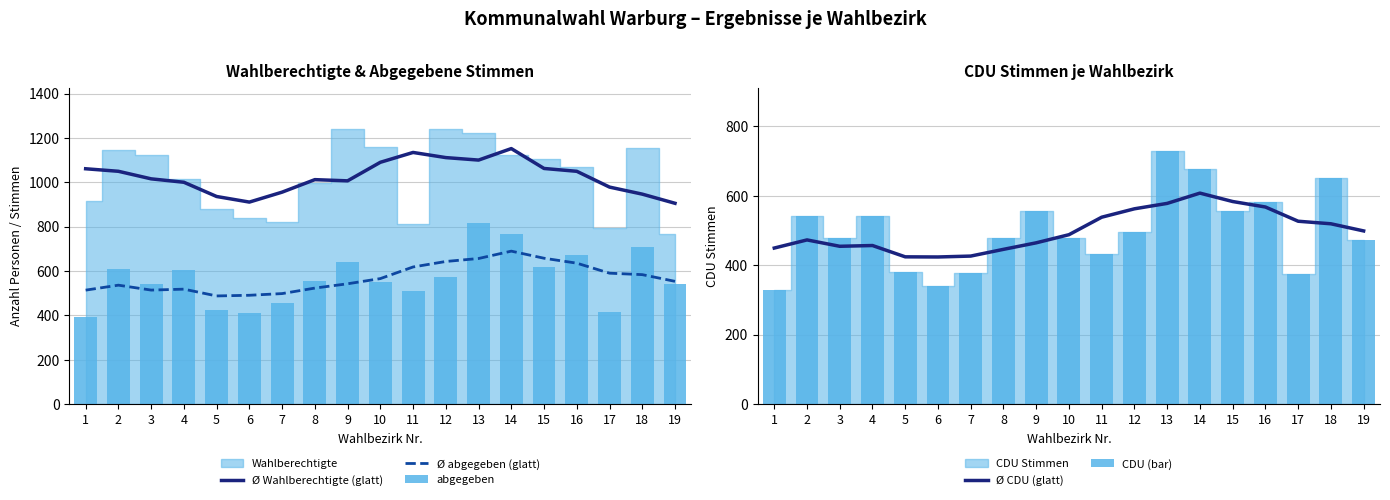

Which series has the largest total across all categories?

Ø Wahlberechtigte (glatt)